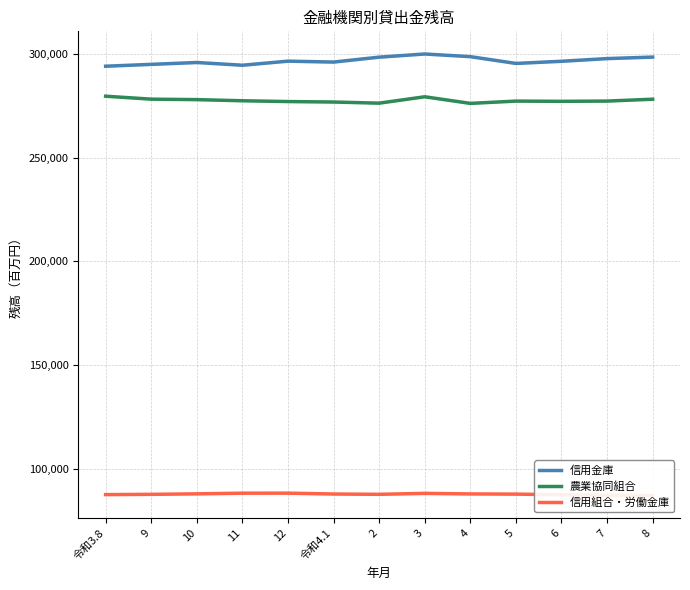

What is the label of the 7th point from the left?

2